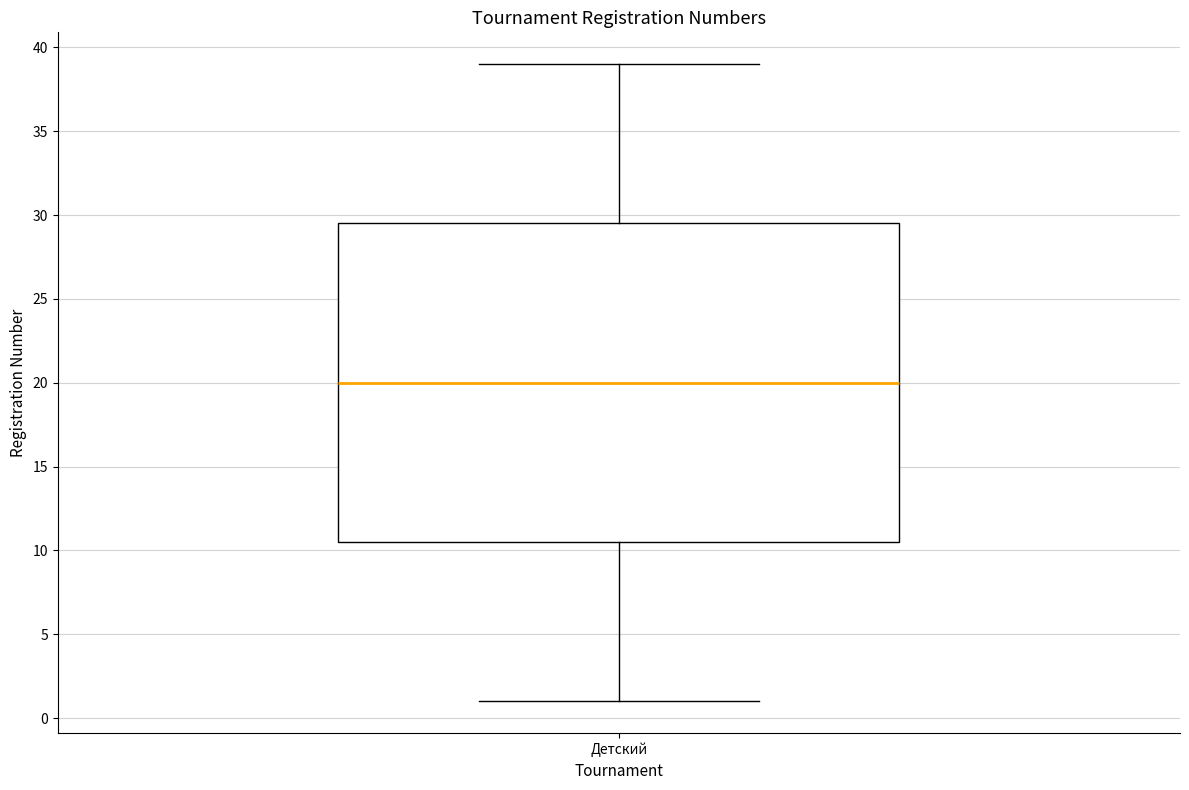

Read this box plot against the y-axis: the position of the median line, the range covered by the box, and the ends of both whiskers. The values are not printed on the chart, so give them approximately, as read against the axis.

median 20.0, box 10.5 to 29.5, whiskers 1.0 to 39.0